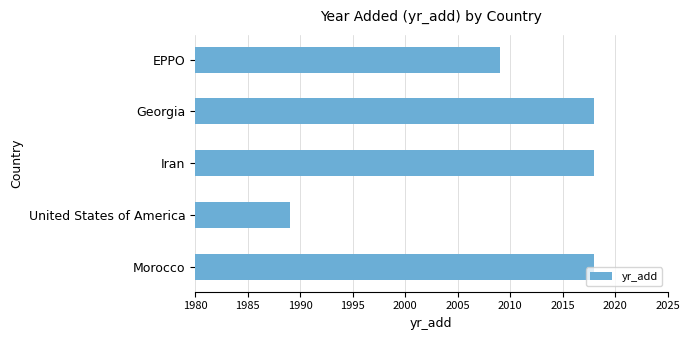

True or false: the data shows 2009 at EPPO.

True